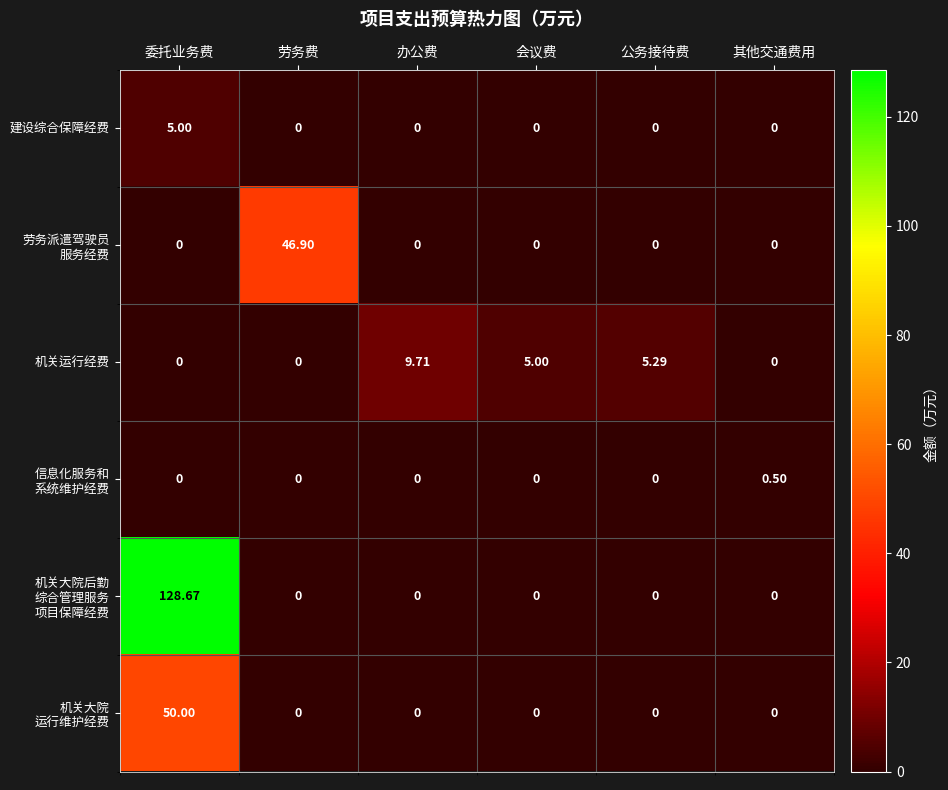

At which category is the sum across all series the highest?

委托业务费